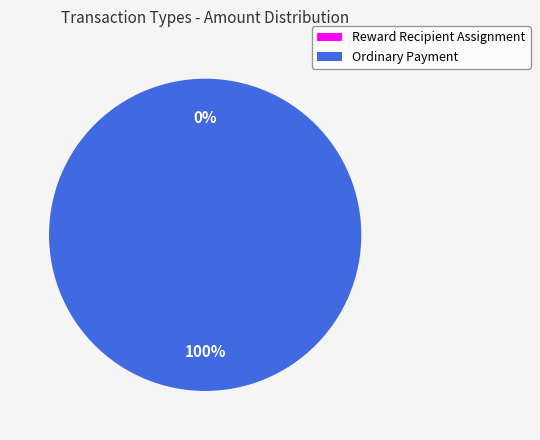

True or false: Ordinary Payment accounts for 99% of the total.

False